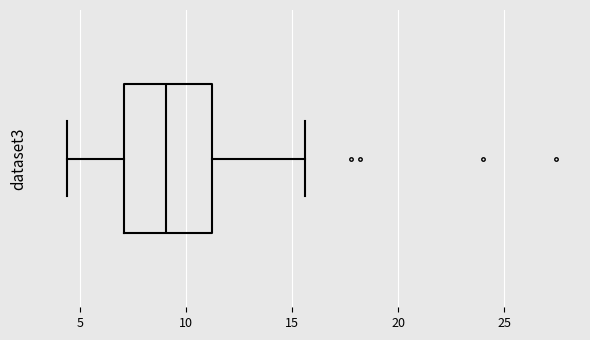

Where does the left whisker of the box end on the x-axis? The values are not printed on the chart, so give them approximately, as read against the axis.

4.5